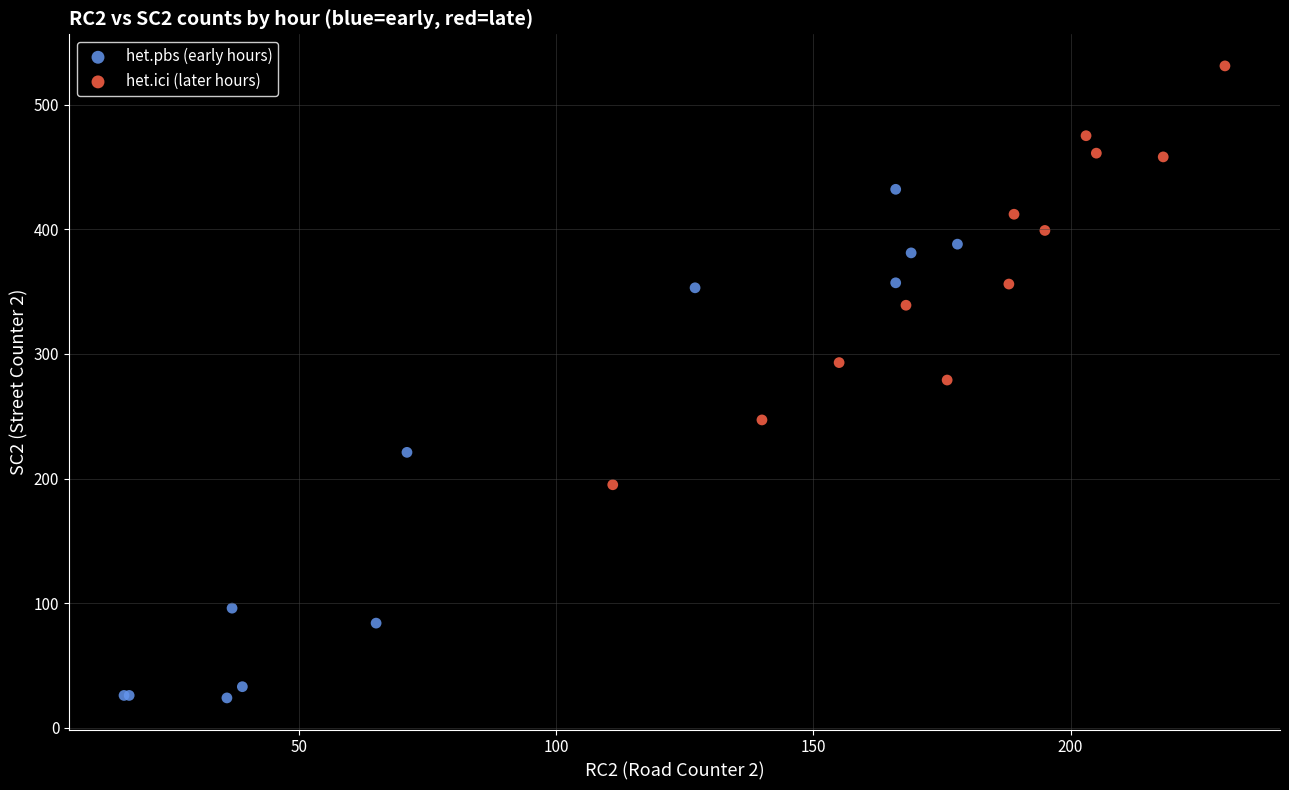

Which series reaches the maximum Y coordinate?

het.ici (later hours)